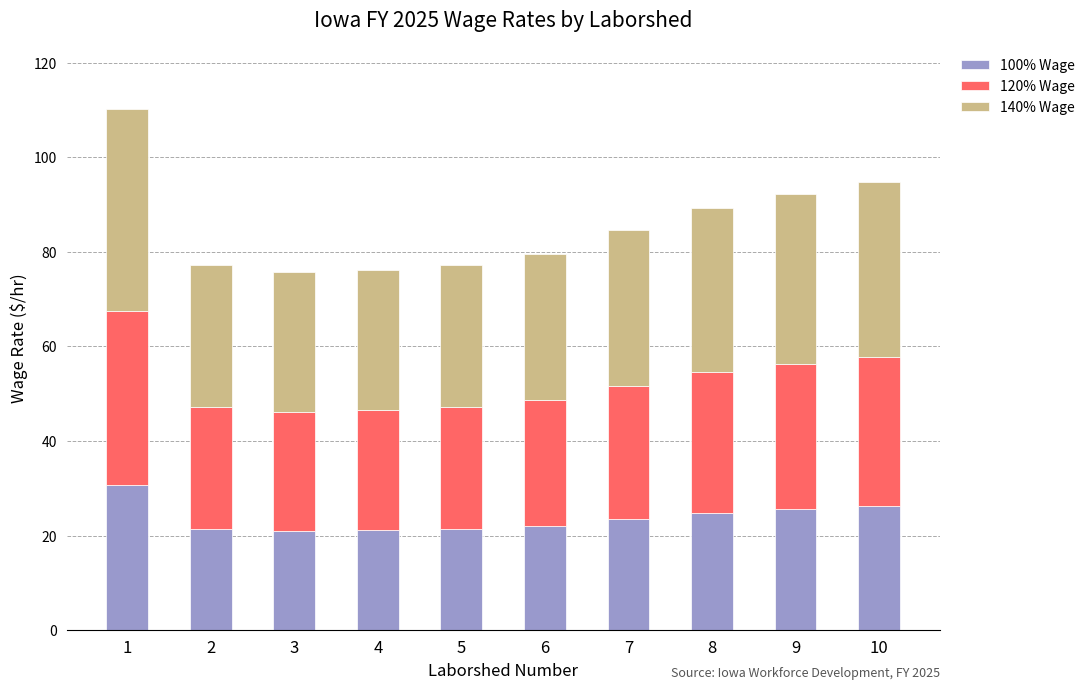

What is the minimum value for 100% Wage?

21.0